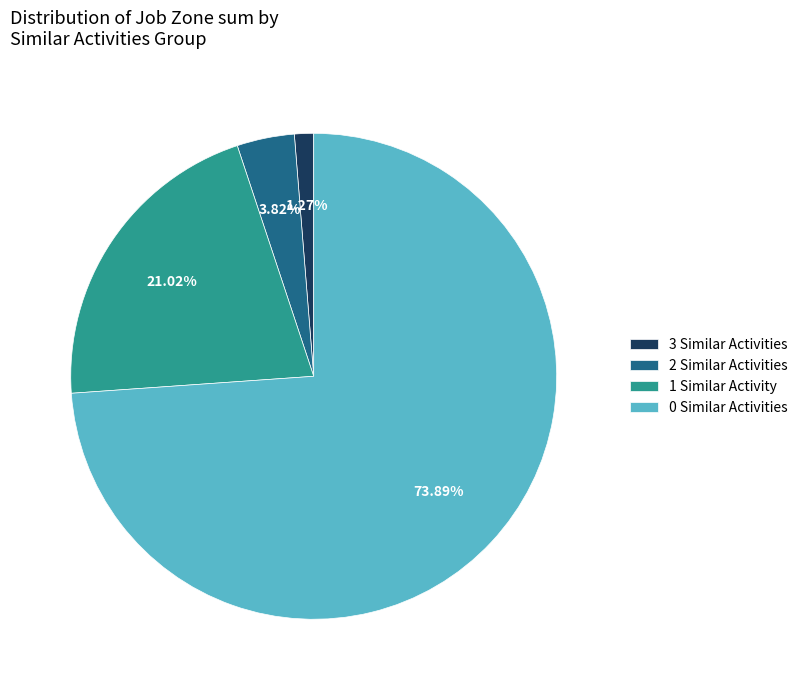

Combined, do 3 Similar Activities and 0 Similar Activities account for over 50%?

Yes